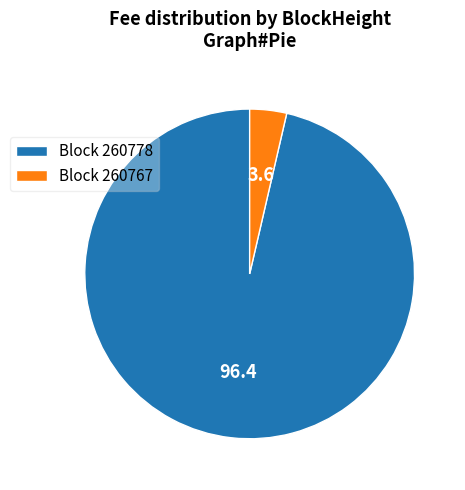

True or false: Block 260778 accounts for 89% of the total.

False